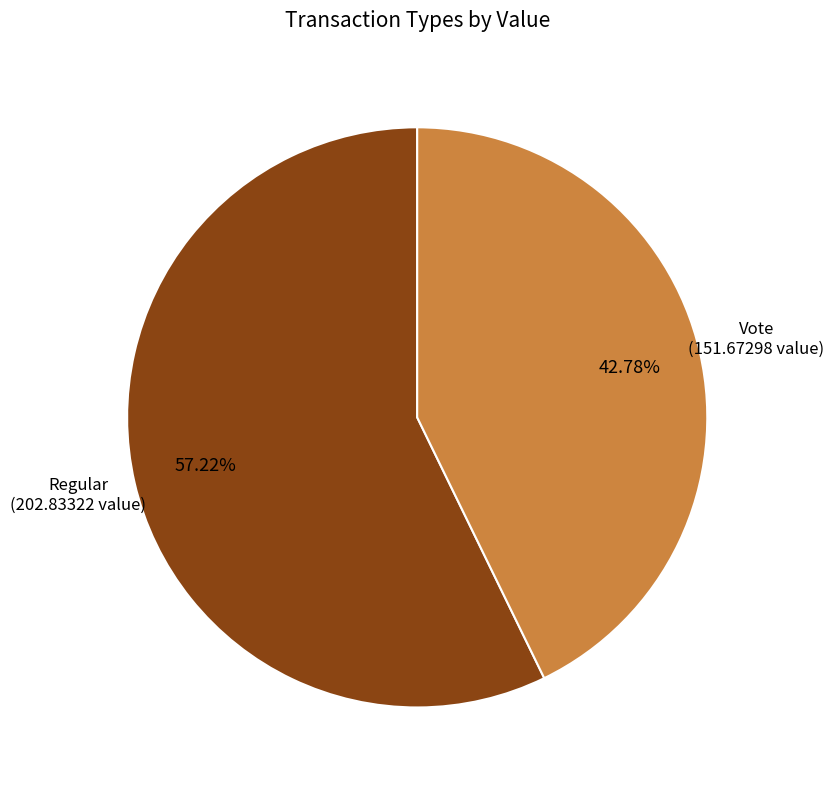

What percentage is the Regular slice, to the nearest percent?

57%